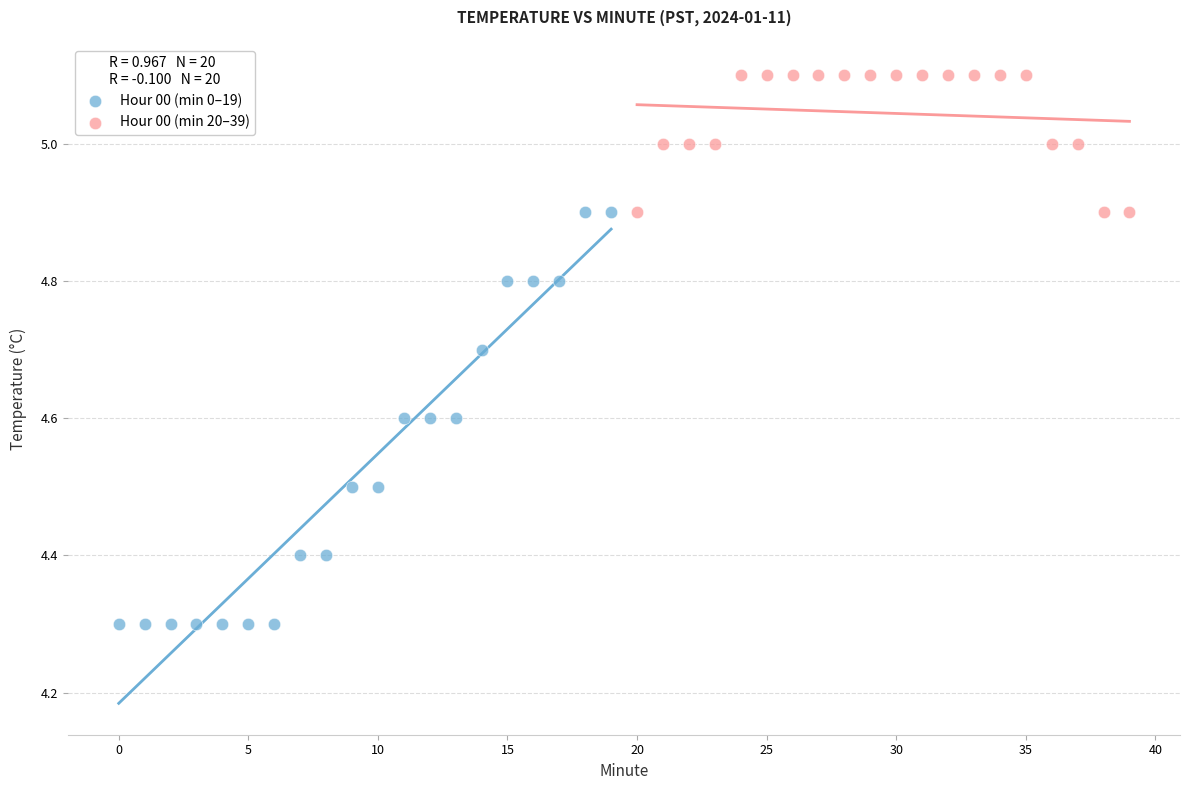

Which series has the widest spread of Y values?

Hour 00 (min 0–19)